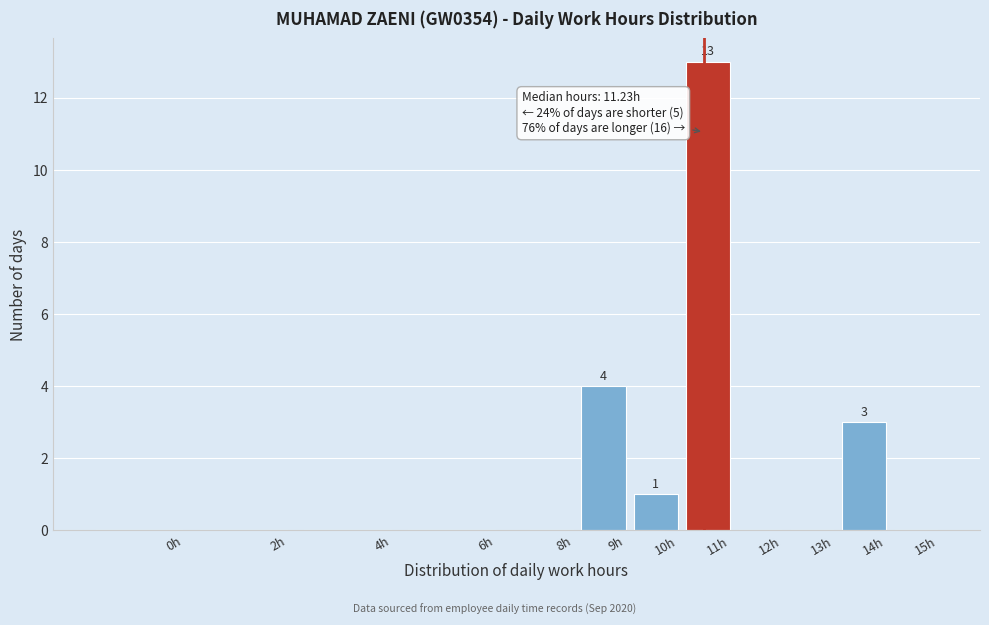

Reading left to right, extract all data points from this chart.

0h=0	2h=0	4h=0	6h=0	8h=0	9h=4	10h=1	11h=13	12h=0	13h=0	14h=3	15h=0